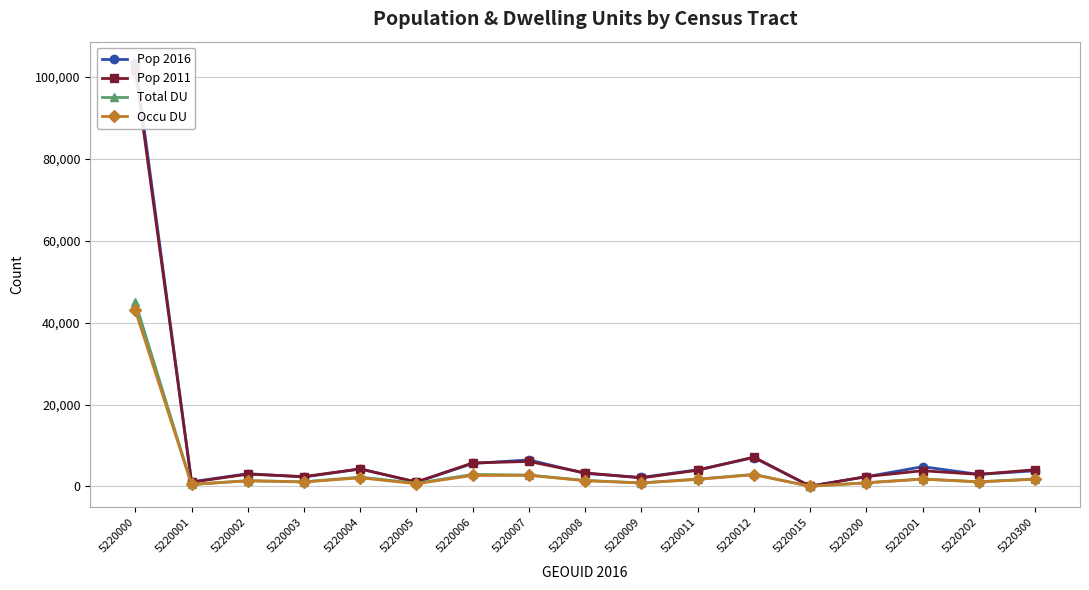

List the labels in order of Pop 2011 value, largest first.

5220000, 5220012, 5220007, 5220006, 5220004, 5220300, 5220011, 5220201, 5220008, 5220002, 5220202, 5220200, 5220003, 5220009, 5220005, 5220001, 5220015